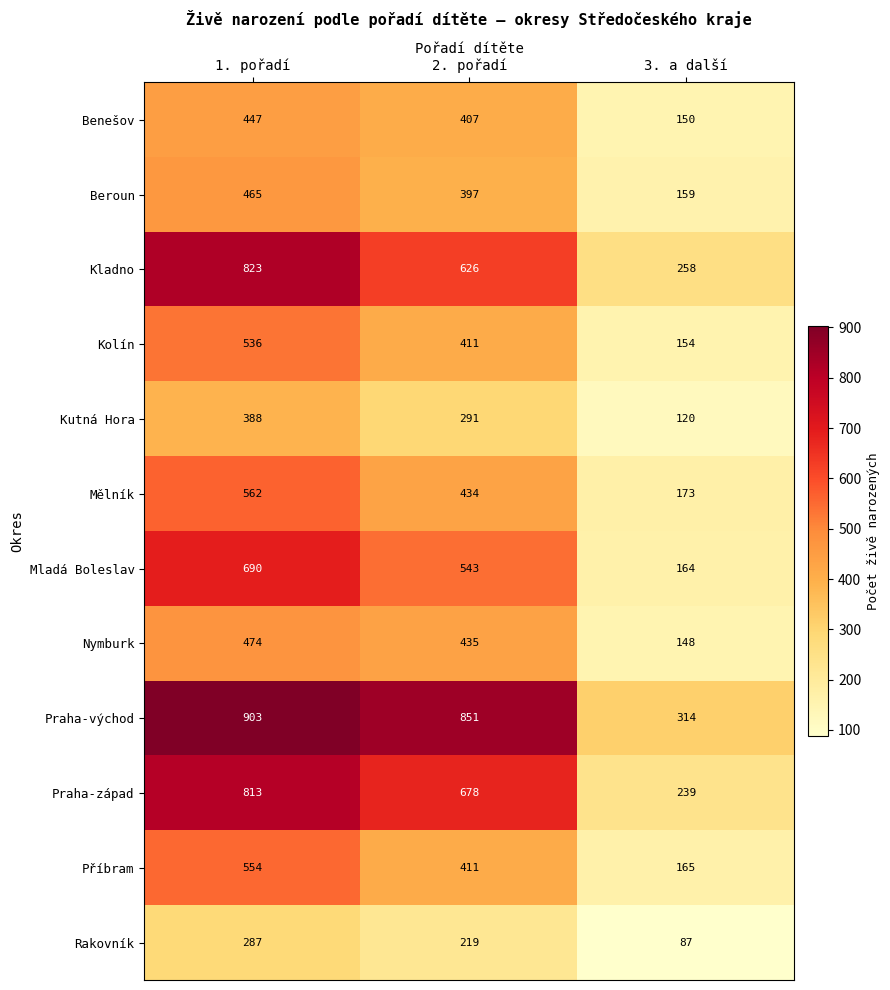

At 3. a další, list the series in order from smallest to largest.

Rakovník, Kutná Hora, Nymburk, Benešov, Kolín, Beroun, Mladá Boleslav, Příbram, Mělník, Praha-západ, Kladno, Praha-východ